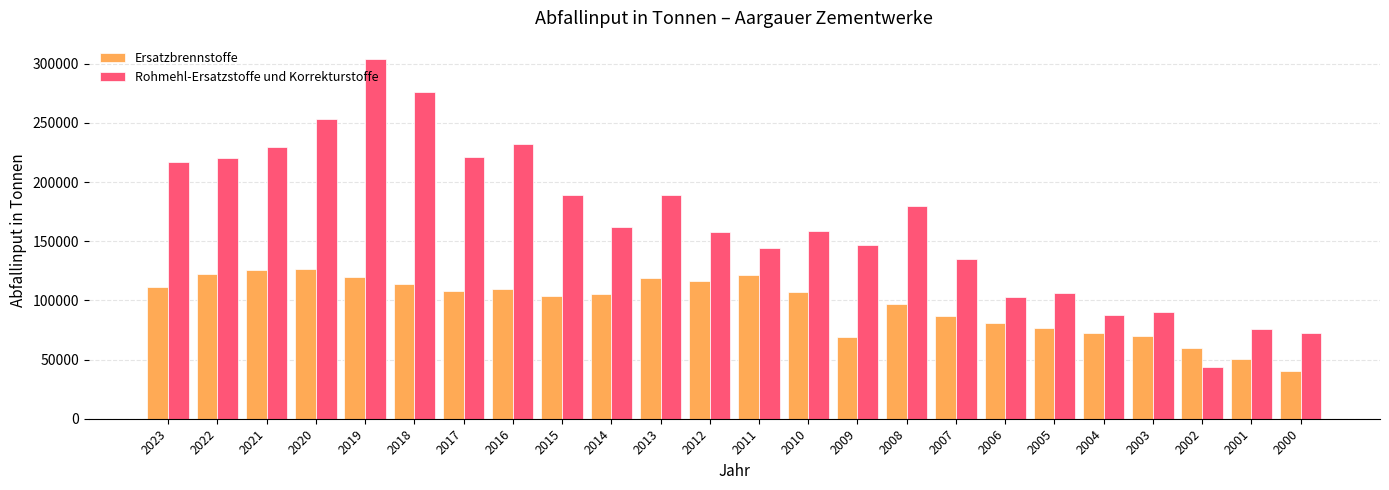

At which category is the sum across all series the highest?

2019